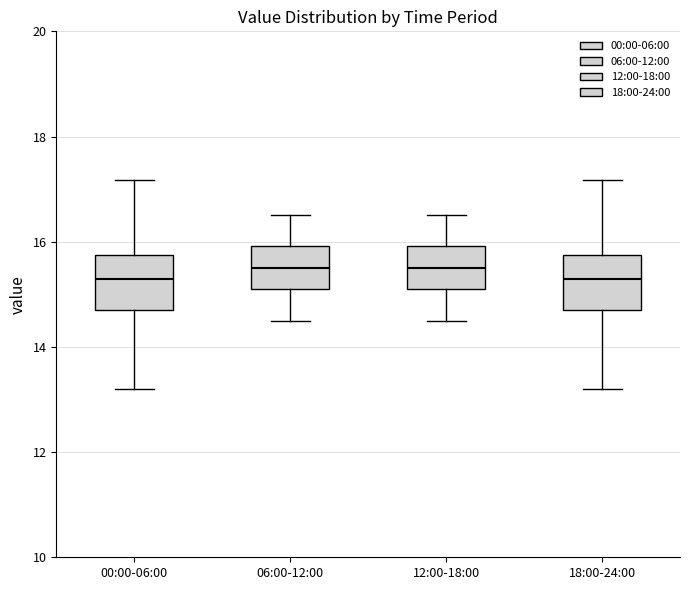

Reading left to right, read every box against the y-axis: the position of its median line, the range the box covers, and the ends of its whiskers. The values are not printed on the chart, so give them approximately, as read against the axis.

00:00-06:00: median 15.4, box 14.8 to 15.8, whiskers 13.2 to 17.2
06:00-12:00: median 15.6, box 15.2 to 16.0, whiskers 14.6 to 16.6
12:00-18:00: median 15.6, box 15.2 to 16.0, whiskers 14.6 to 16.6
18:00-24:00: median 15.4, box 14.8 to 15.8, whiskers 13.2 to 17.2